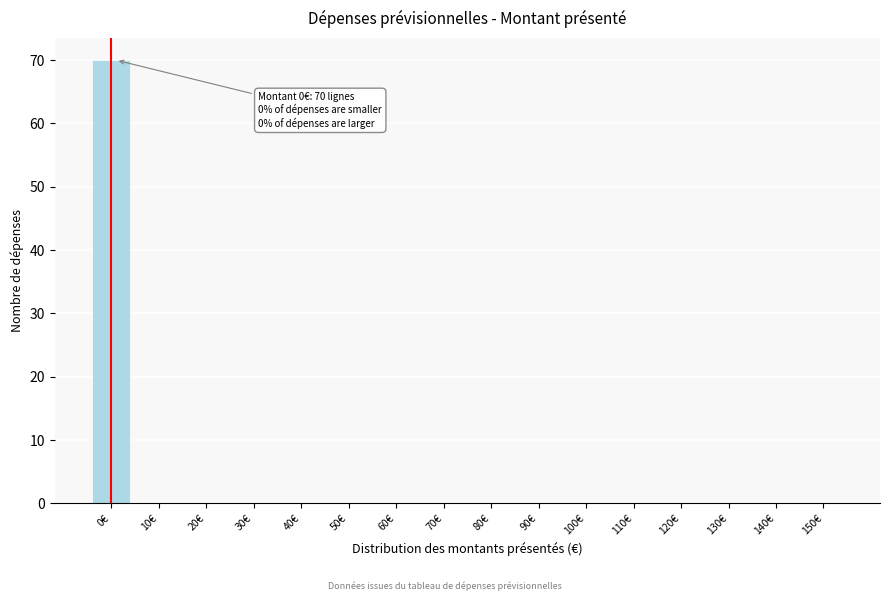

Reading left to right, transcribe all the data shown in this chart.

0€=70	10€=0	20€=0	30€=0	40€=0	50€=0	60€=0	70€=0	80€=0	90€=0	100€=0	110€=0	120€=0	130€=0	140€=0	150€=0